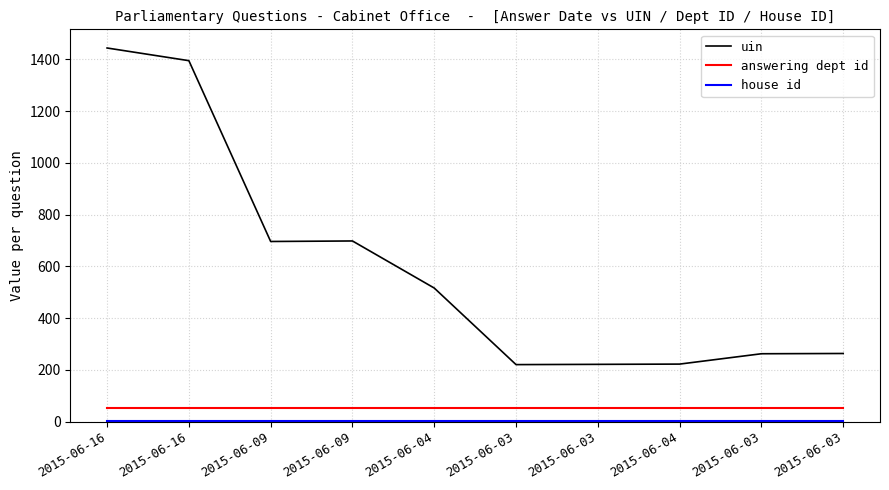

Is this an area chart (filled region under the line)?

No